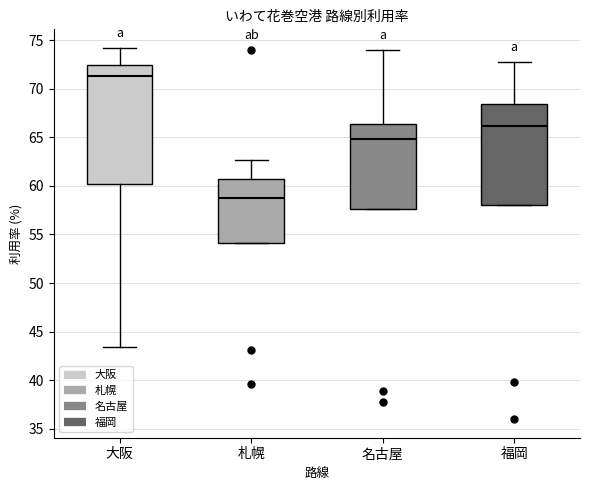

Reading left to right, transcribe this box plot: for each box, give where its median line is, the range the box spans, and where its two whiskers end, as read against the y-axis. The values are not printed on the chart, so give them approximately, as read against the axis.

大阪: median 71.5, box 60.0 to 72.5, whiskers 43.5 to 74.0
札幌: median 59.0, box 54.0 to 61.0, whiskers 54.0 to 62.5
名古屋: median 65.0, box 57.5 to 66.5, whiskers 57.5 to 74.0
福岡: median 66.0, box 58.0 to 68.5, whiskers 58.0 to 73.0